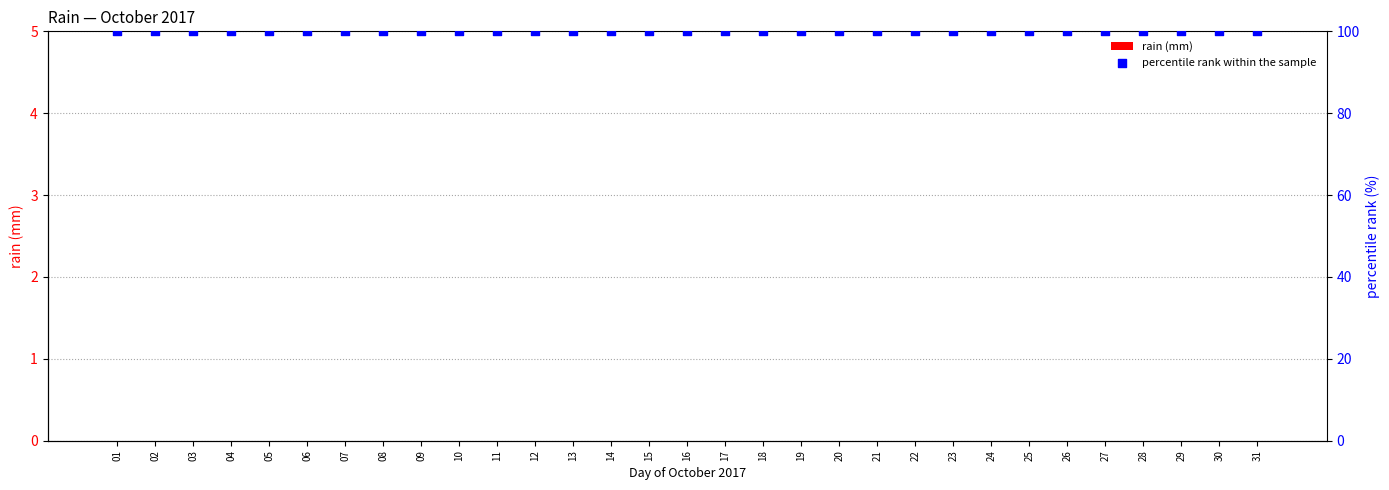

At how many categories does at least one series exceed 56?

31